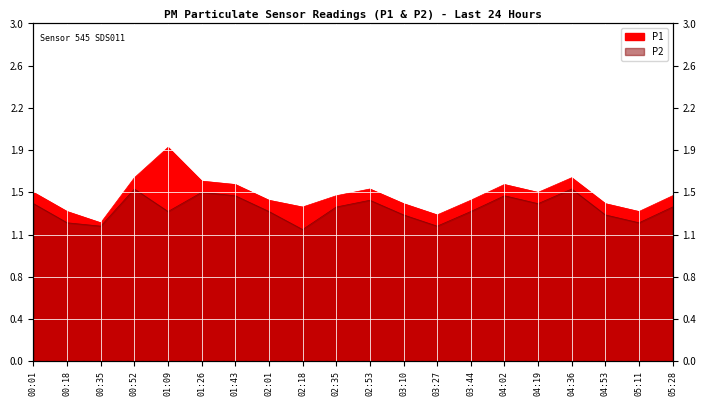

At how many categories does at least one series exceed 1?

20